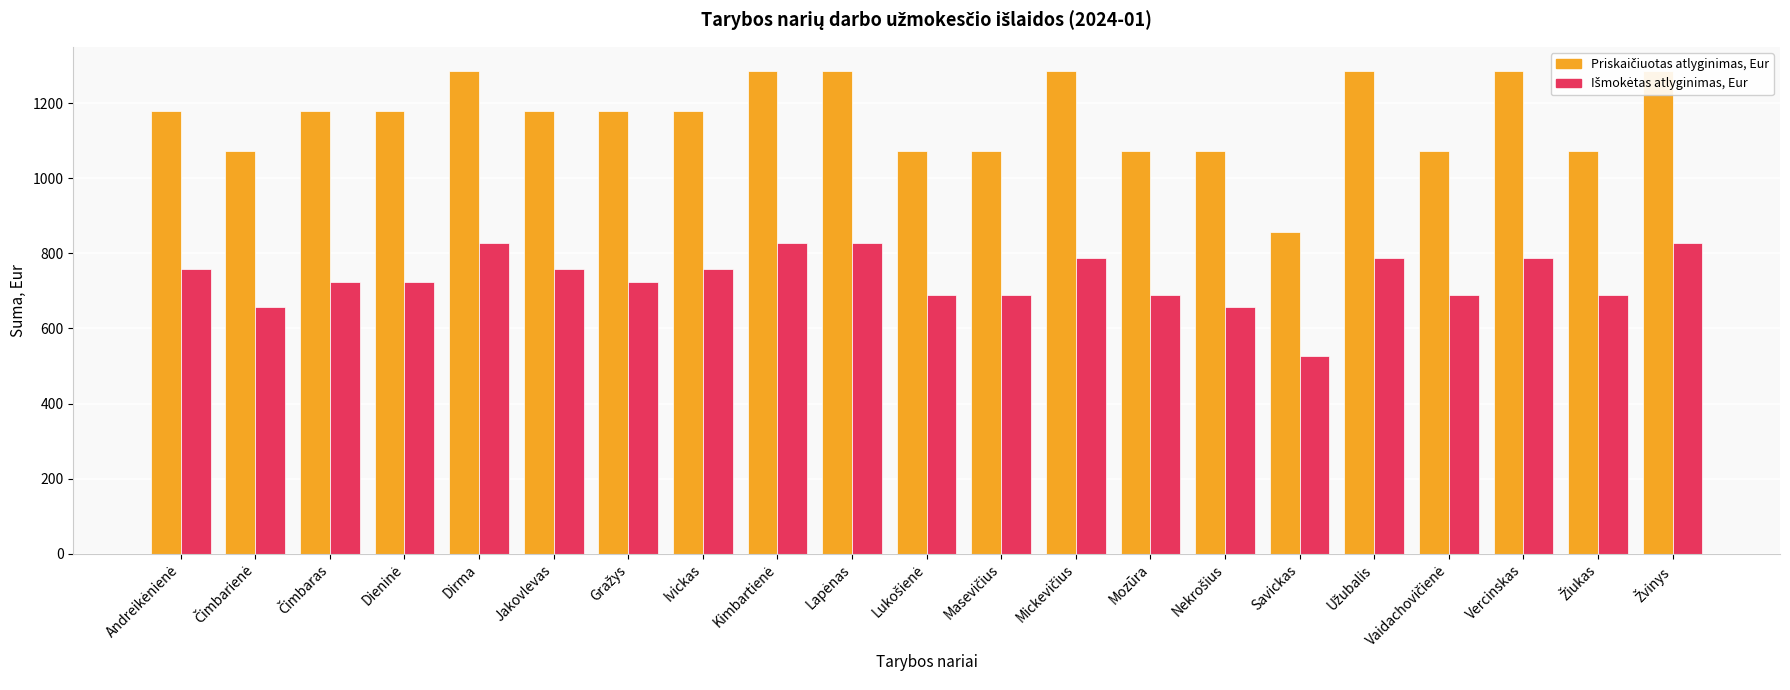

Which series changed the most between Dieninė and Nekrošius?

Priskaičiuotas atlyginimas, Eur